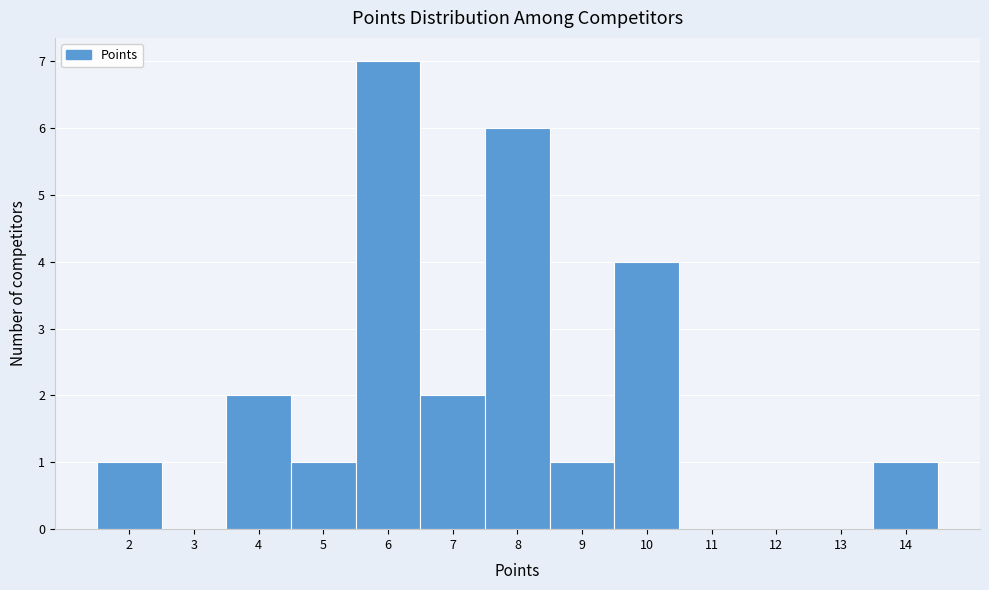

Over which range of the x-axis is the bar tallest?

5.5 to 6.5